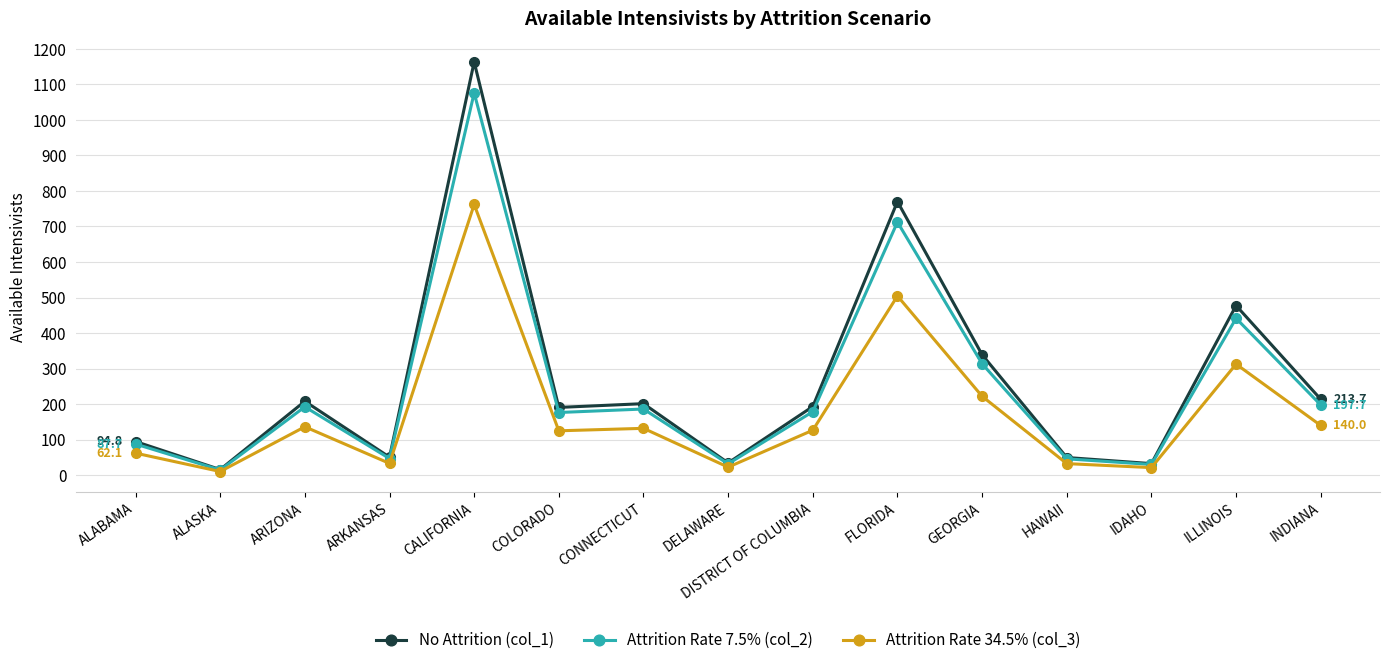

List the series in order of their peak value, lowest first.

Attrition Rate 34.5% (col_3), Attrition Rate 7.5% (col_2), No Attrition (col_1)